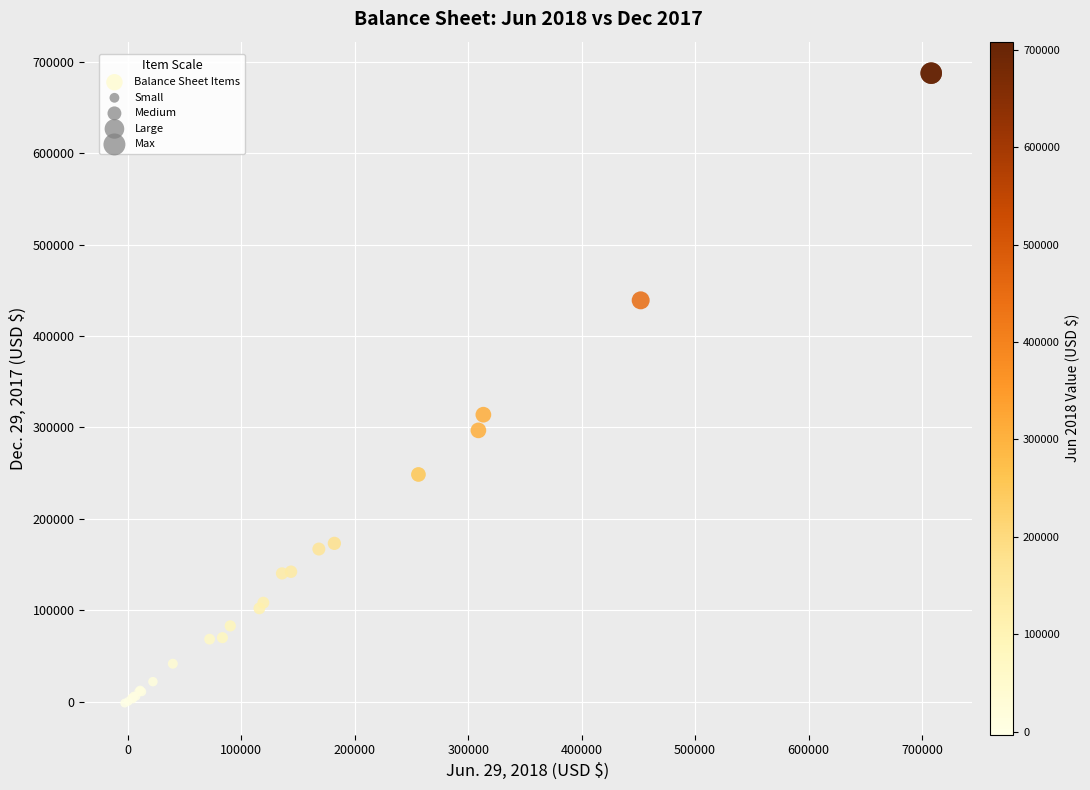

What Y value in the scatter plot is closest to 343100?

313995